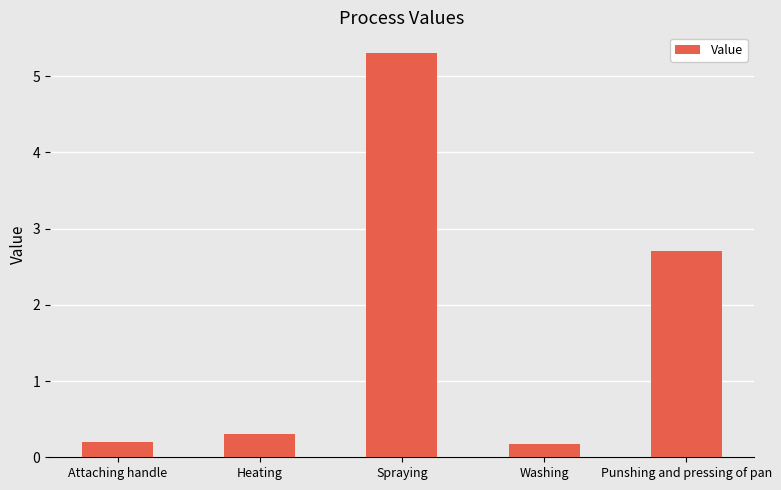

What is the smallest value displayed?

0.2